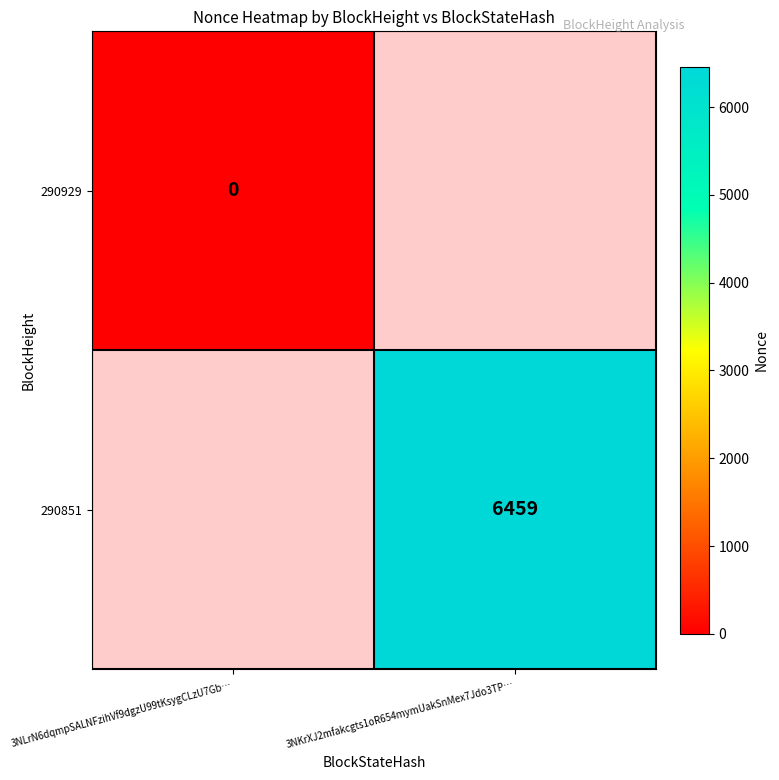

At how many categories does at least one series exceed 2135?

1